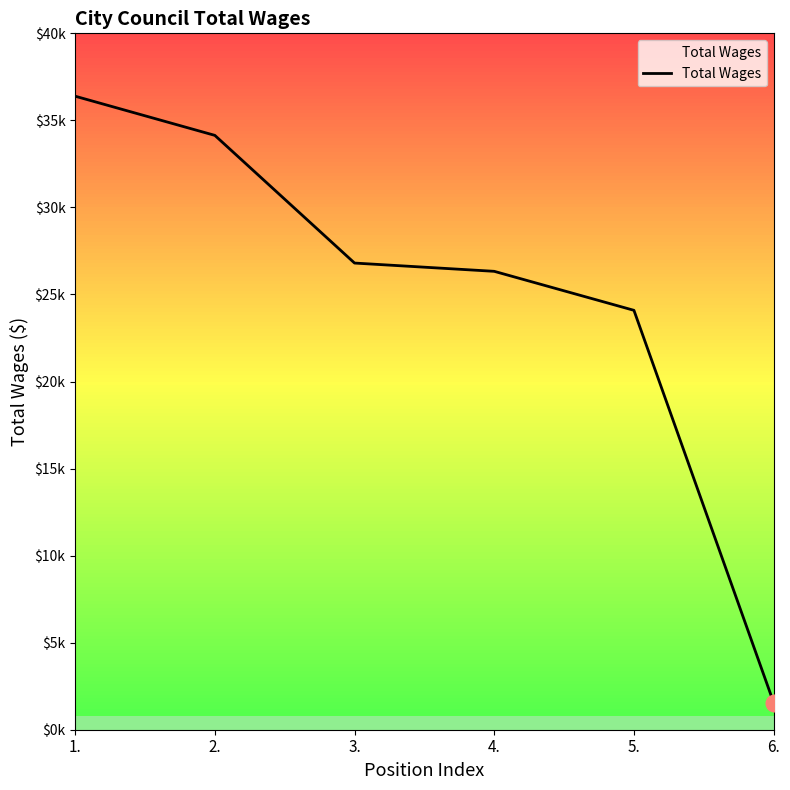

Between 4. and 2., which is larger?

2.